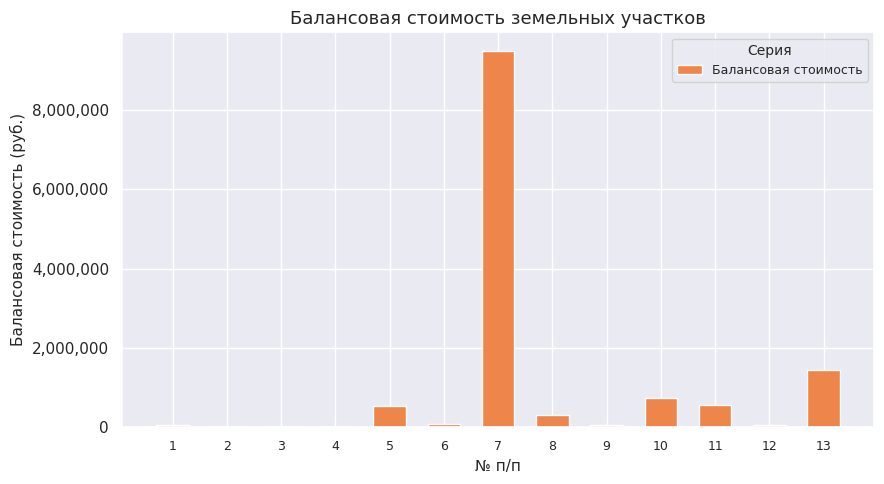

The chart shows a value of 1.0 at 4. True or false?

True